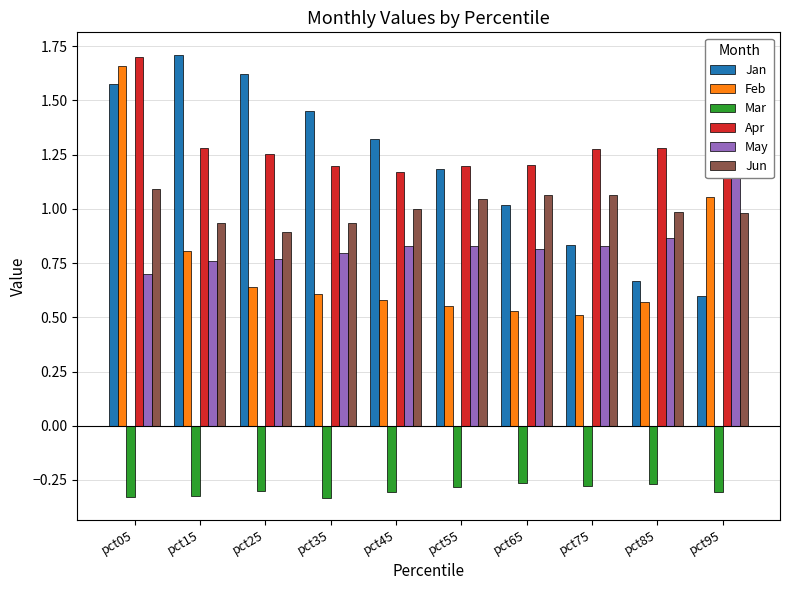

What is the greatest value displayed?

1.7